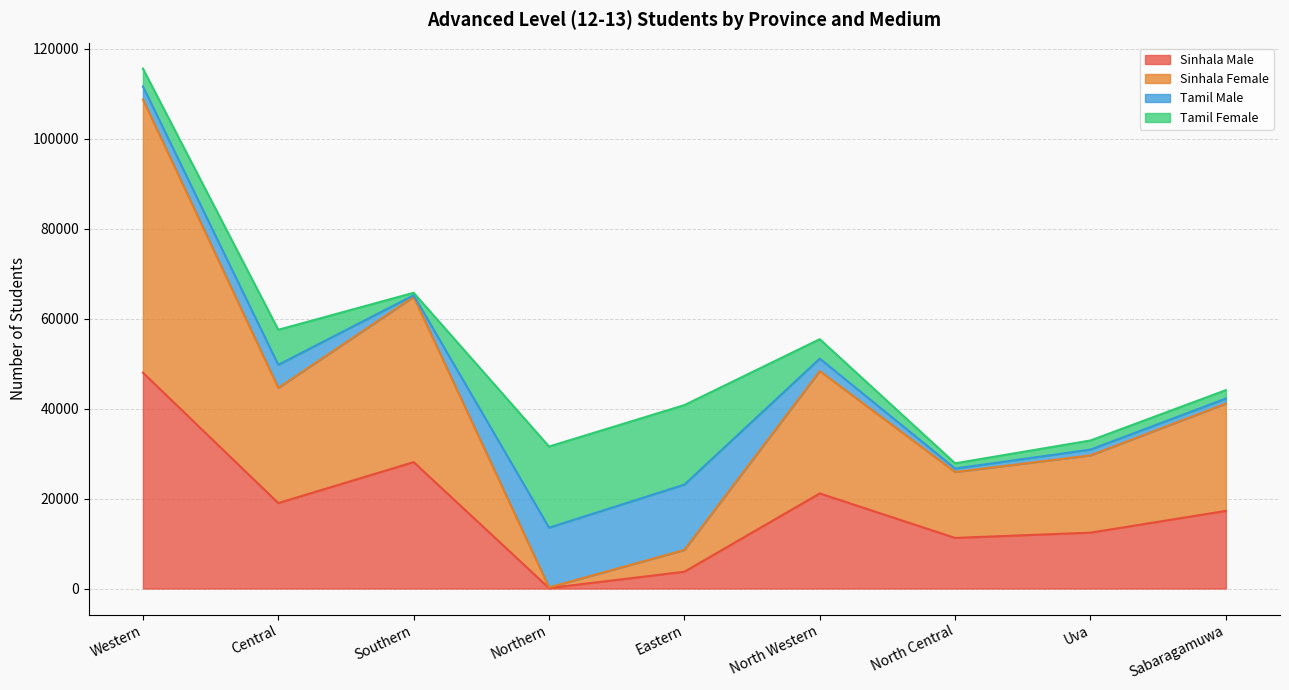

The value of Sinhala Male at Sabaragamuwa is 17265. True or false?

True